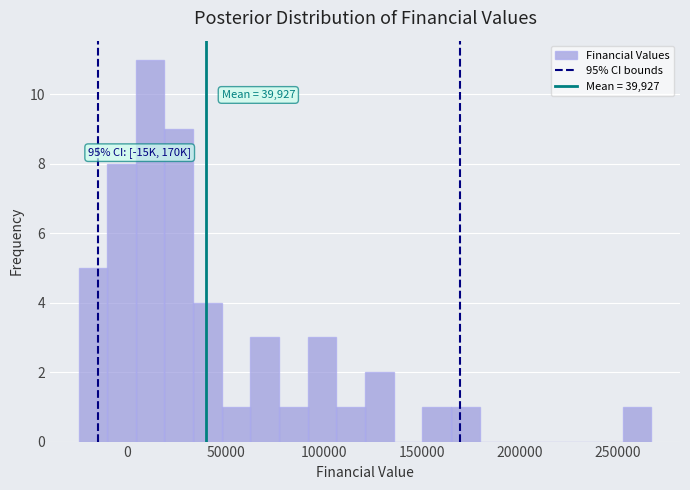

Read against the x-axis, roughly where is the centre of the tallest bar?

10000